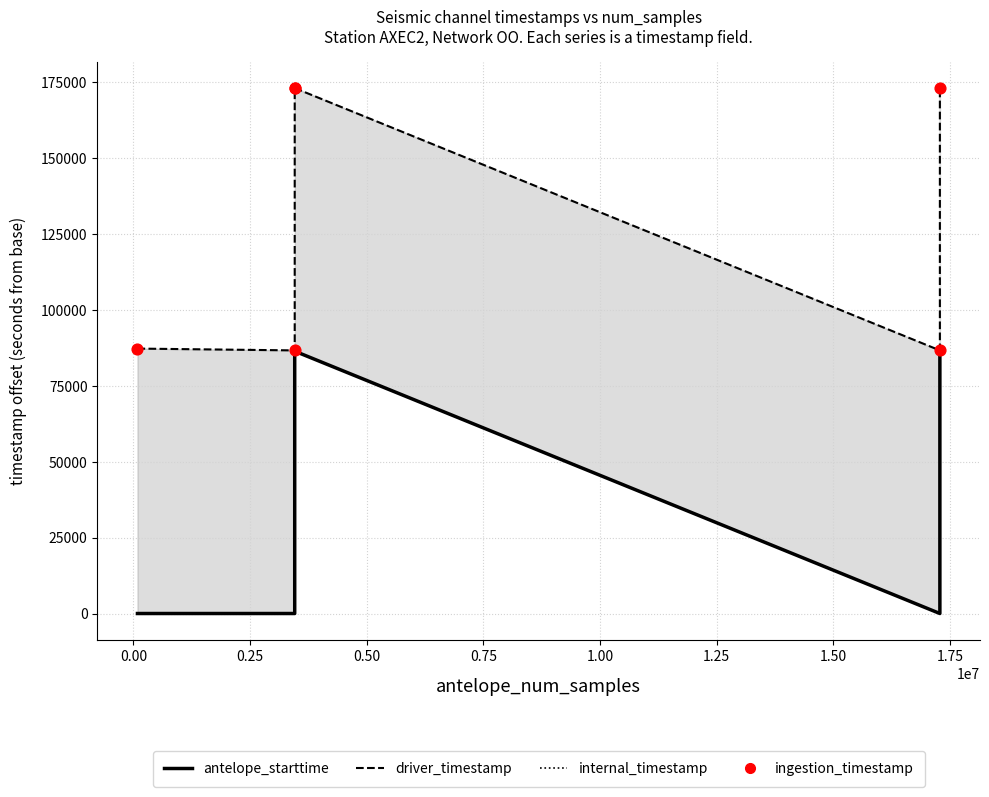

Is the value of antelope_starttime at −0.25 greater than the value of driver_timestamp at 0.75?

No